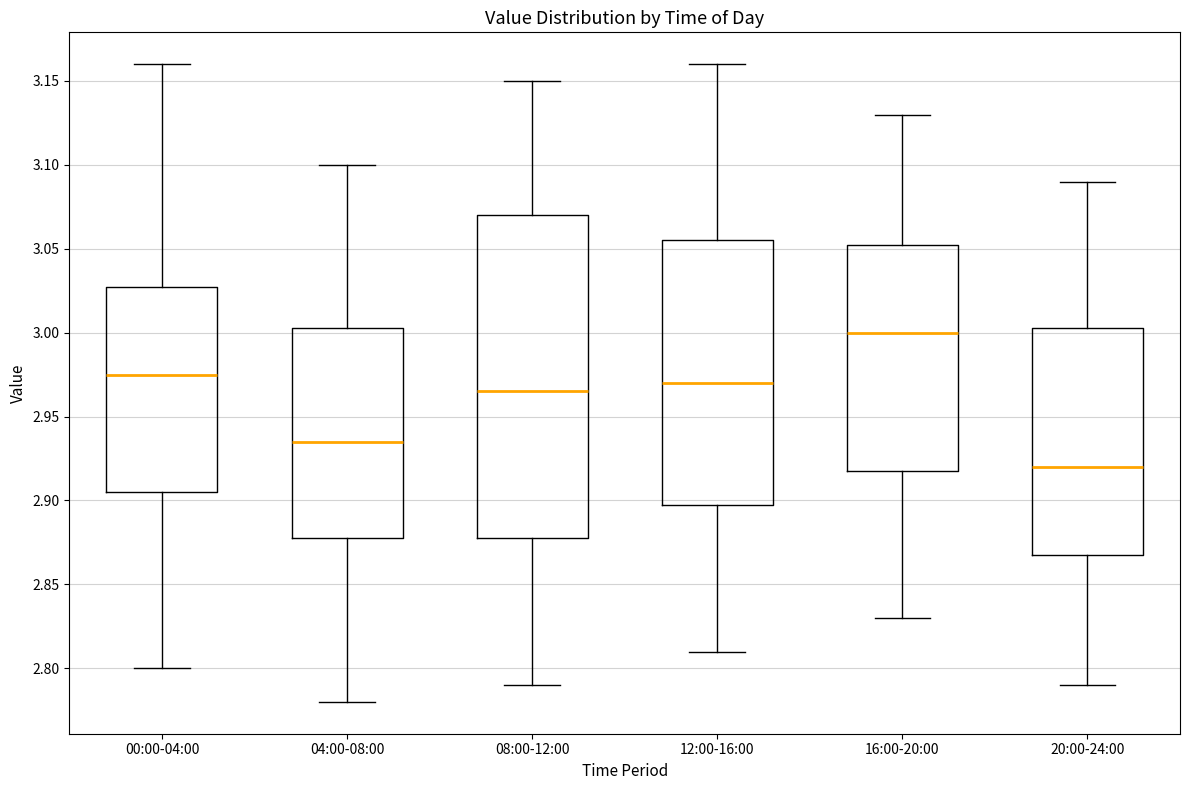

Which box is the tallest, from its lower edge to its upper edge?

08:00-12:00